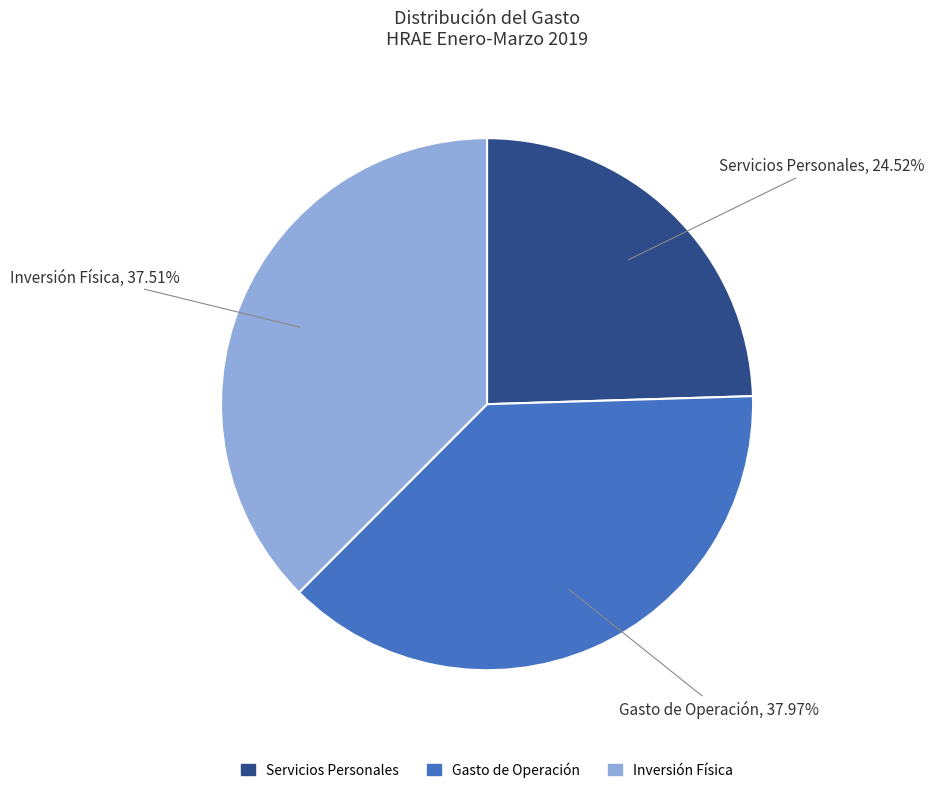

To the nearest percent, what percentage of the pie is Gasto de Operación?

38%